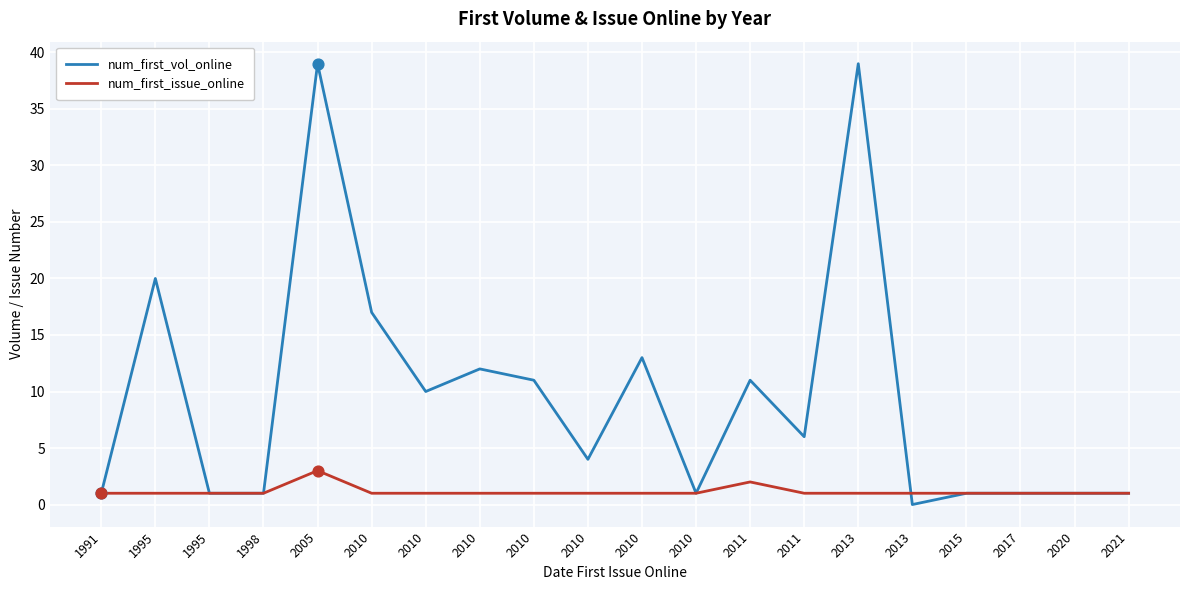

Which series has the largest total across all categories?

num_first_vol_online